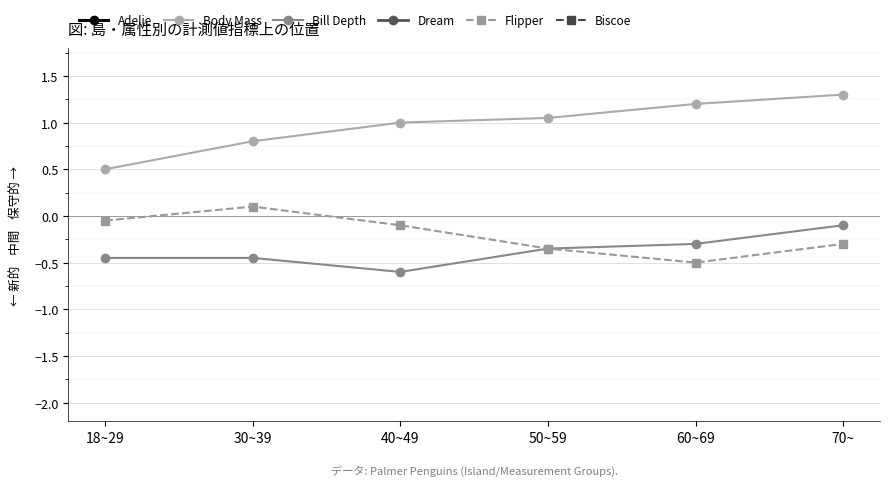

Is the value of Adelie at 40~49 greater than the value of Body Mass at 18~29?

Yes